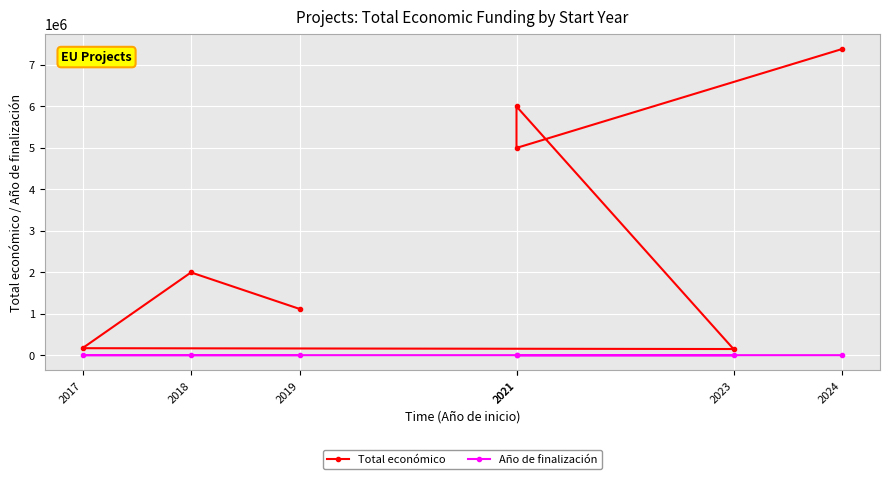

How many lines are shown in the chart?

2